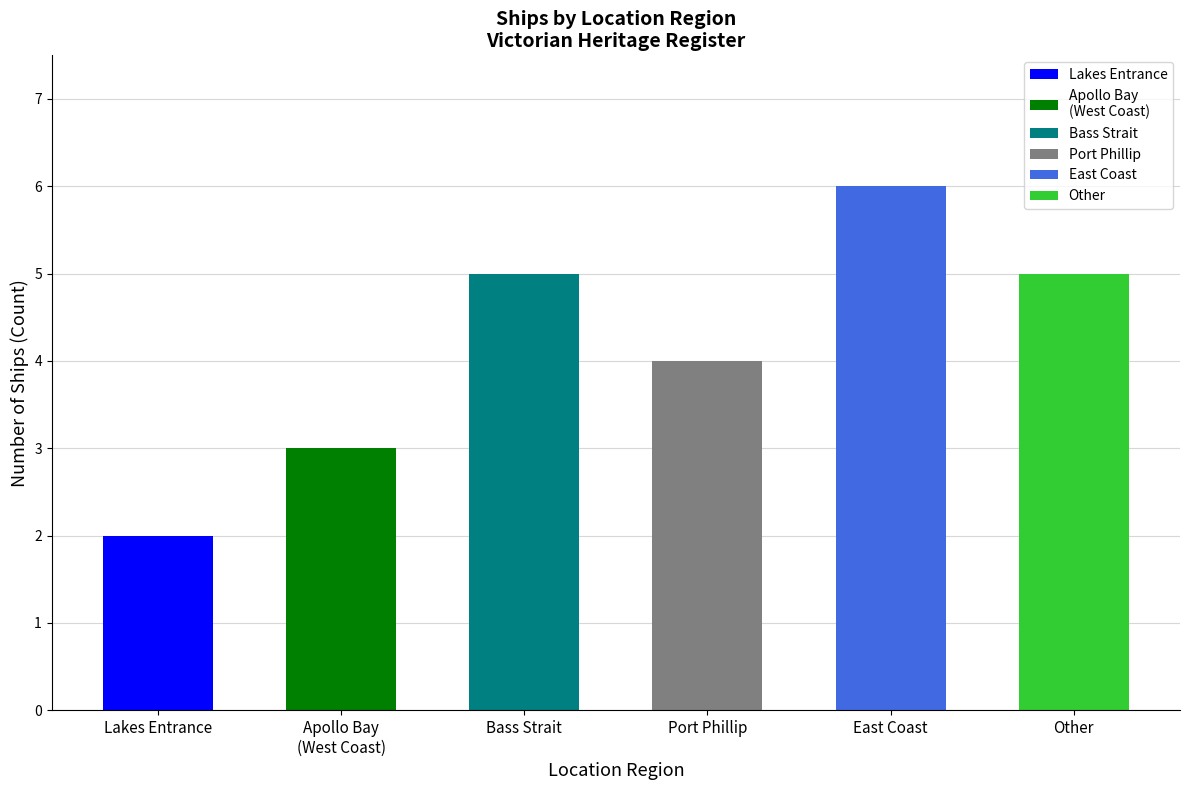

What is the label of the 1st bar from the right?

Other